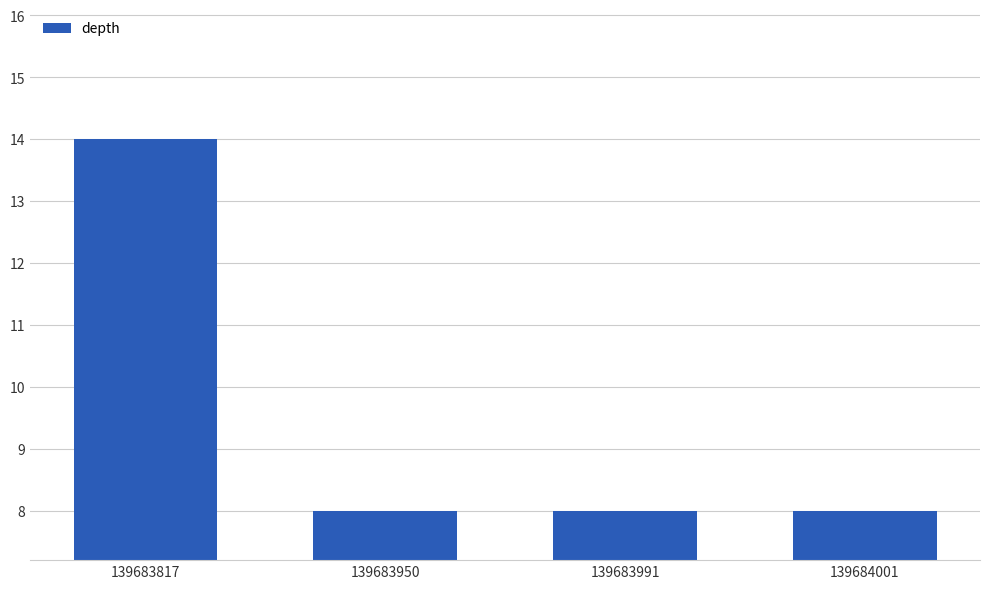

What is the sum of all values?

38